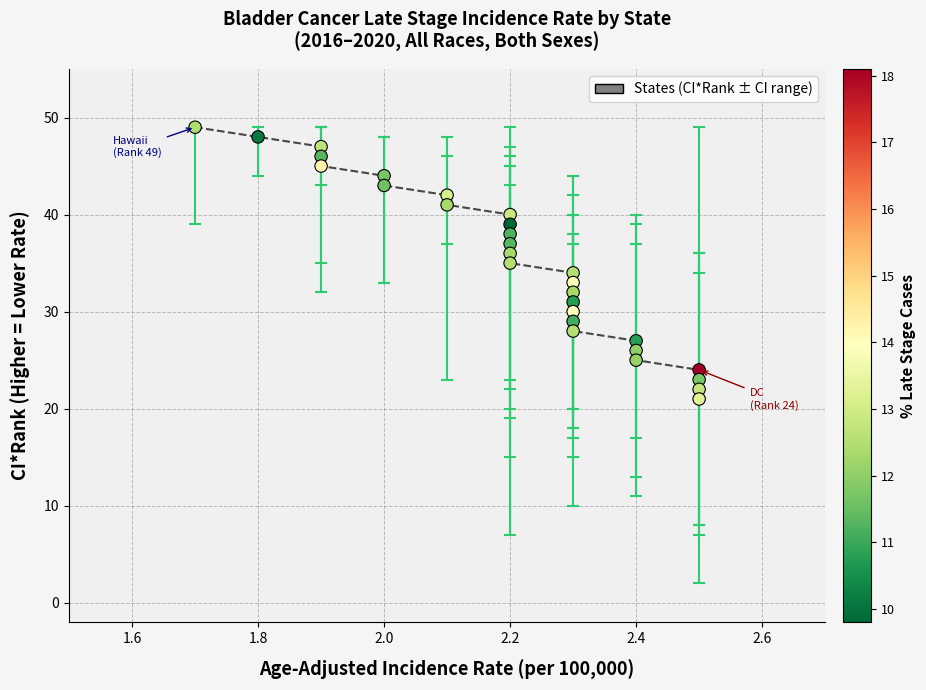

What is the range of Y values (max minus min)?

28